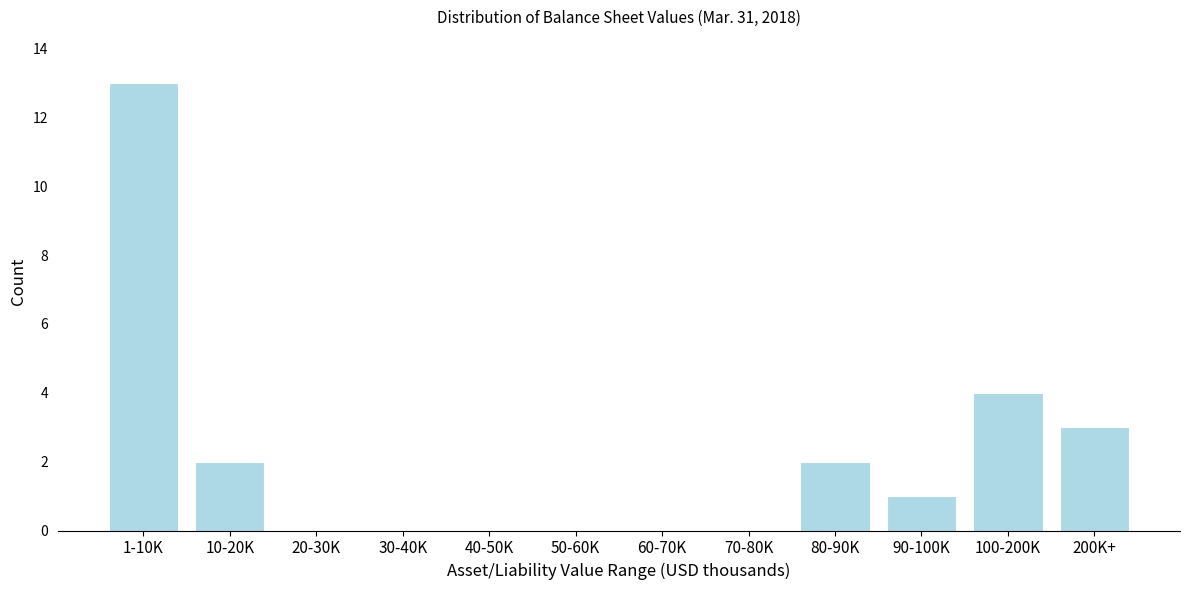

Reading left to right, extract all data points from this chart.

1-10K=13	10-20K=2	20-30K=0	30-40K=0	40-50K=0	50-60K=0	60-70K=0	70-80K=0	80-90K=2	90-100K=1	100-200K=4	200K+=3